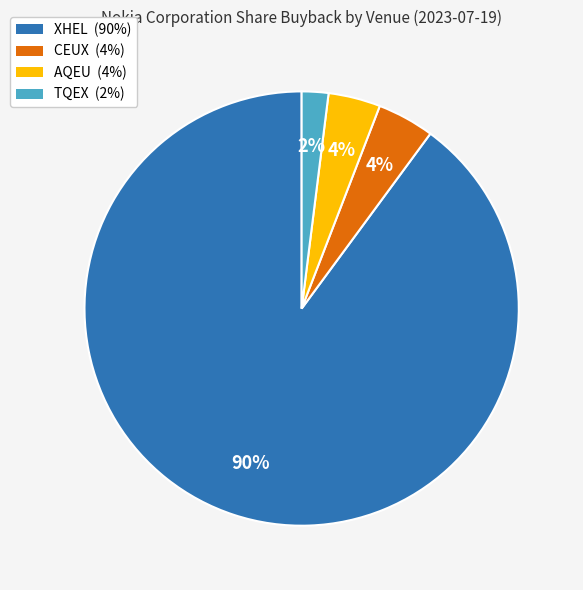

Which category has the smallest portion of the pie?

TQEX